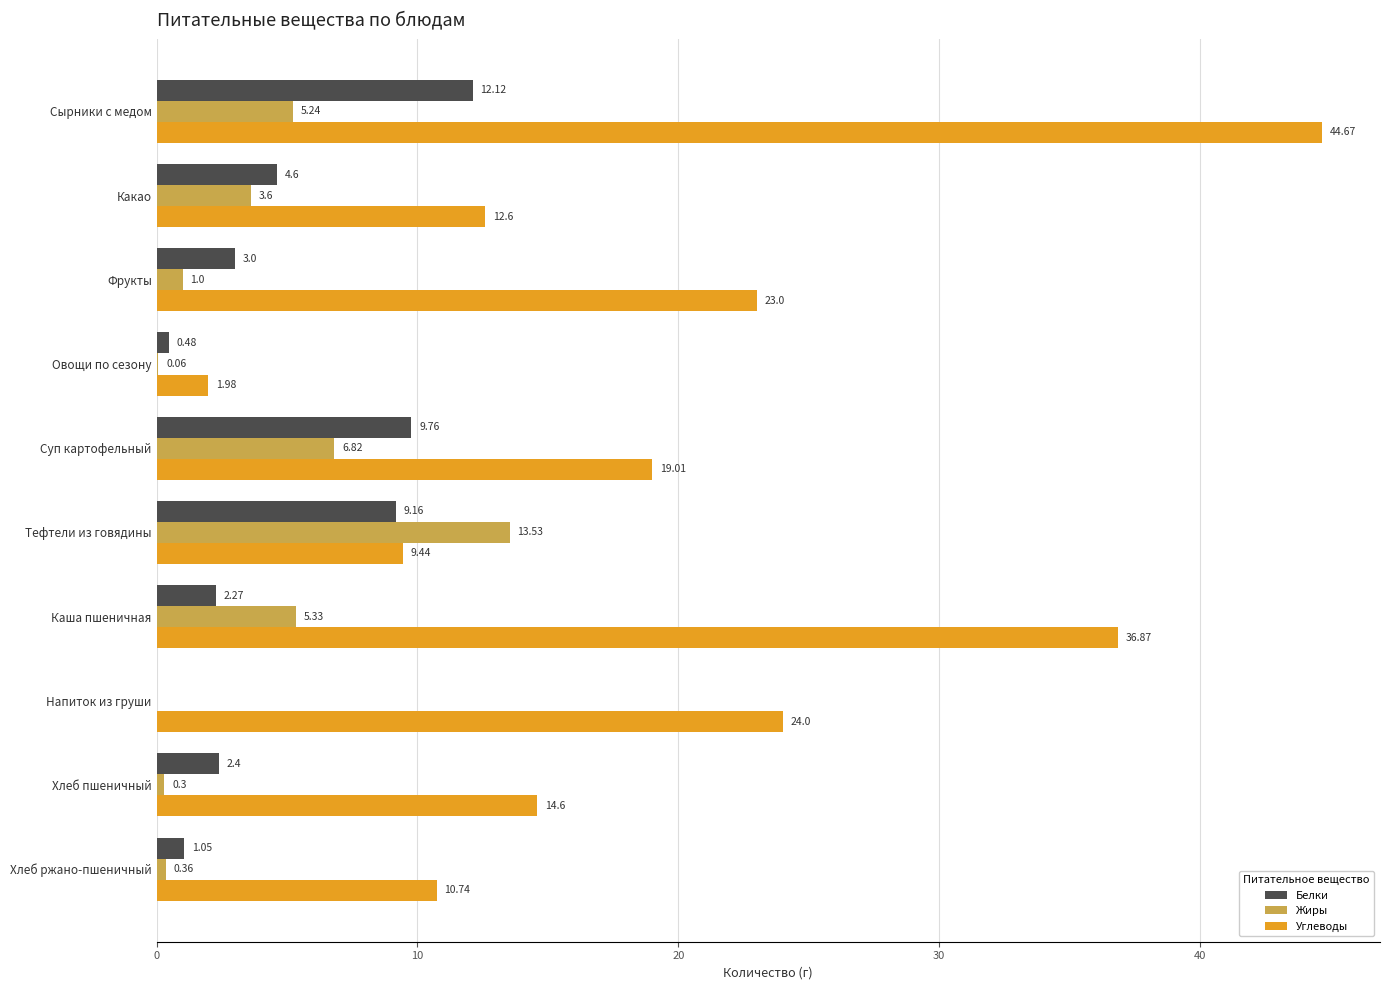

How many series are shown in this chart?

3